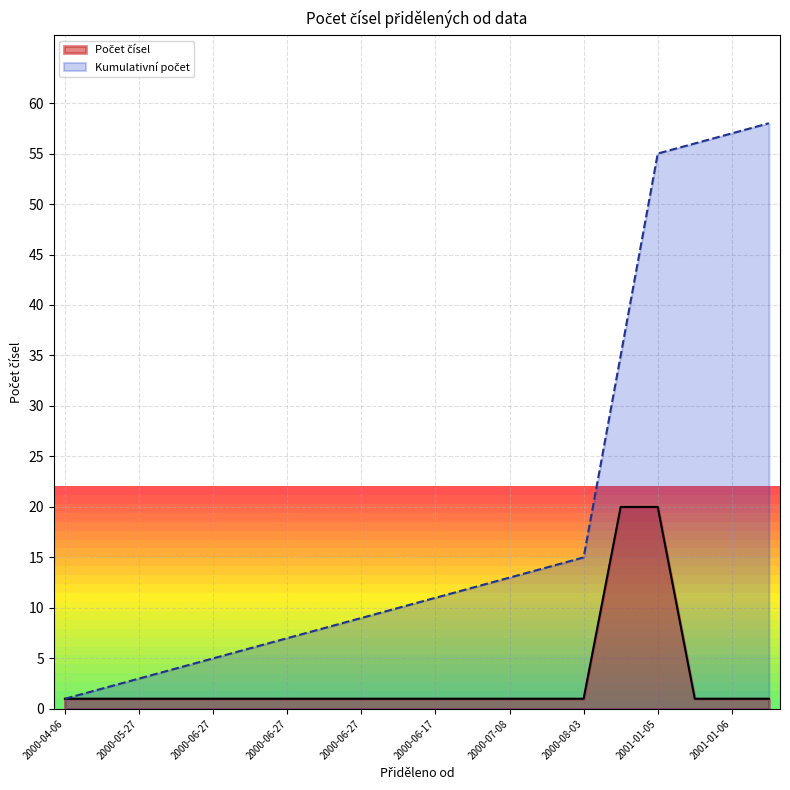

True or false: the data has more than 1 interior local peaks.

False